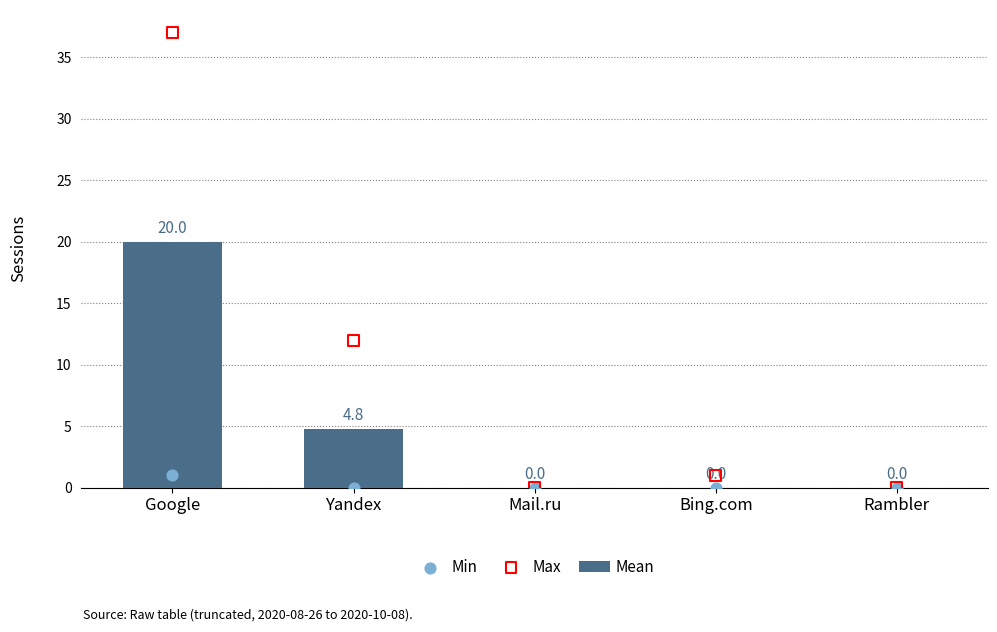

What are all the series names shown in the legend?

Mean, Min, Max